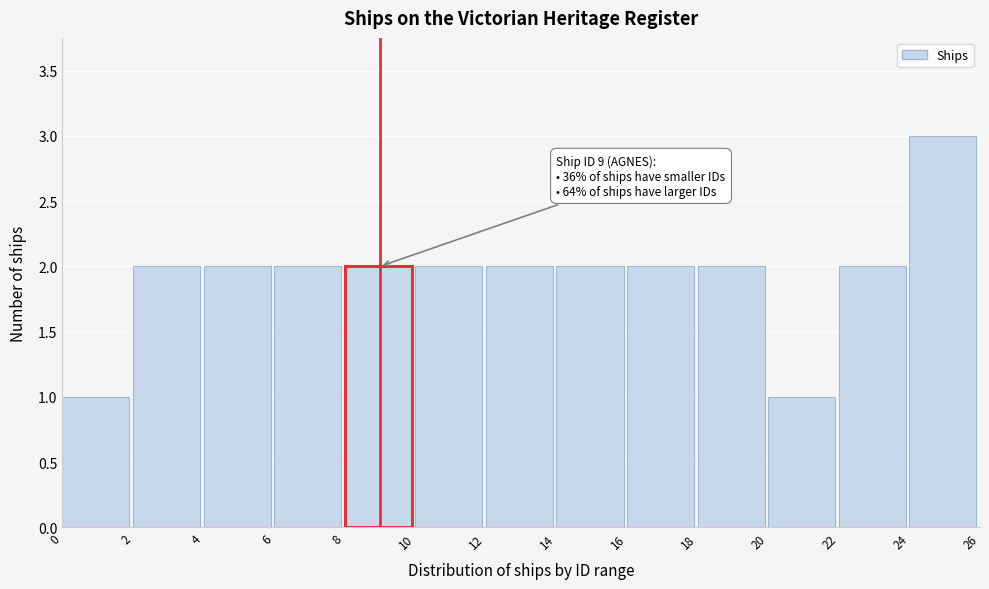

Which range on the x-axis has the tallest bar?

24 to 26